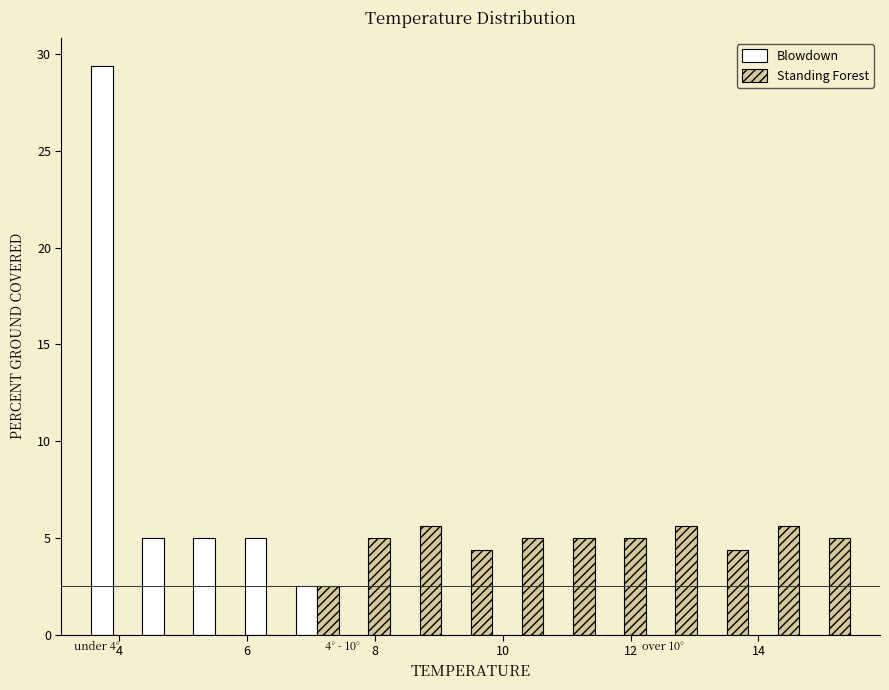

In the Blowdown series, which range on the x-axis has the tallest bar?

3.5 to 4.3